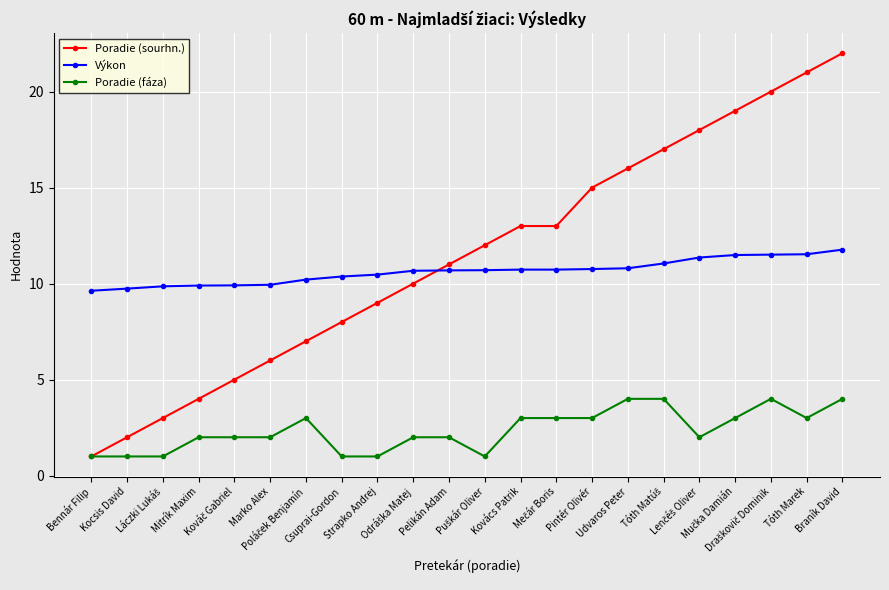

What is the value of the Výkon point at the 1st from the left?

9.6